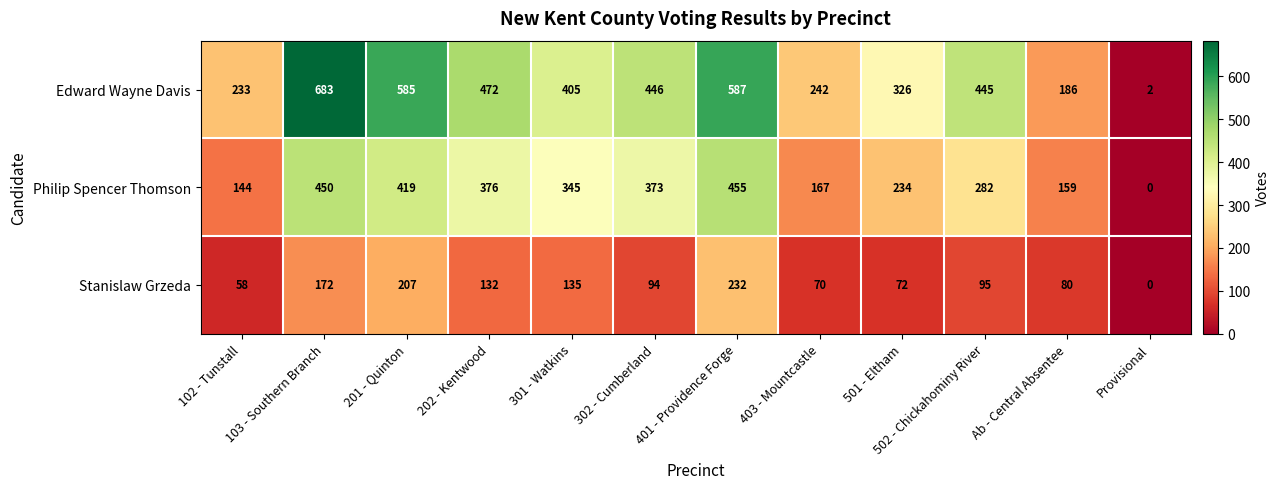

Which series changed the most between 301 - Watkins and 401 - Providence Forge?

Edward Wayne Davis